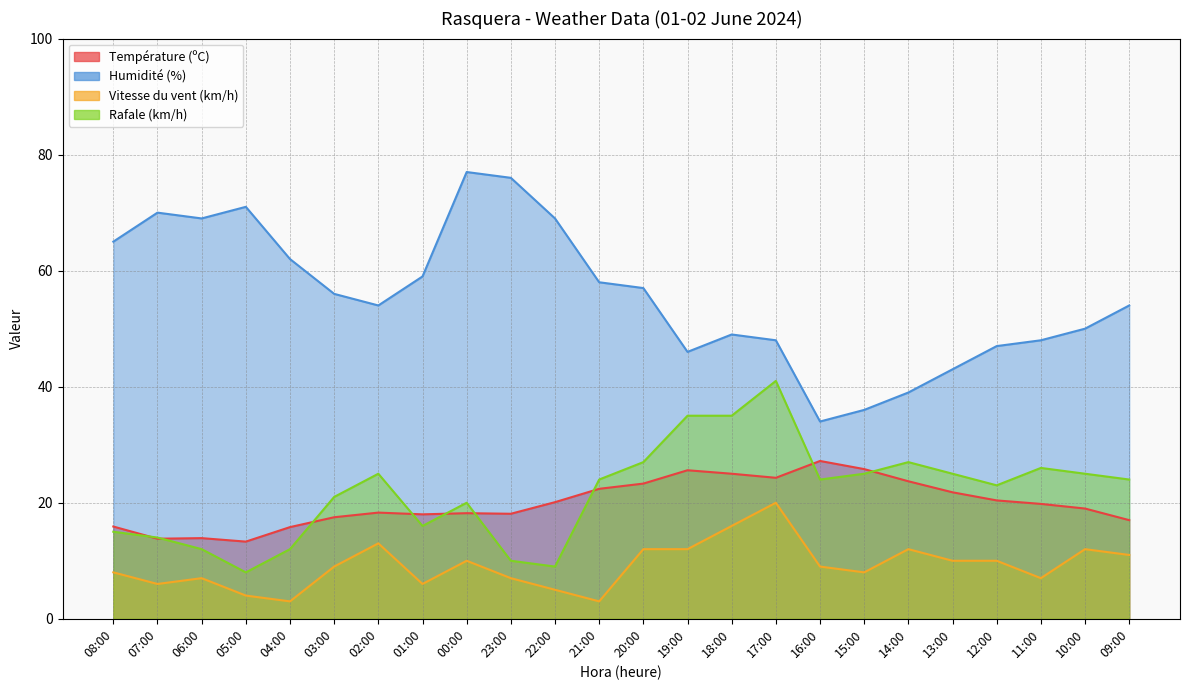

Reading left to right, extract all data points from this chart.

Température (ºC): 08:00=15.9	07:00=13.8	06:00=13.9	05:00=13.3	04:00=15.8	03:00=17.5	02:00=18.3	01:00=18.0	00:00=18.2	23:00=18.1	22:00=20.1	21:00=22.4	20:00=23.3	19:00=25.6	18:00=25.0	17:00=24.3	16:00=27.2	15:00=25.8	14:00=23.7	13:00=21.8	12:00=20.4	11:00=19.8	10:00=19.0	09:00=17.0
Humidité (%): 08:00=65.0	07:00=70.0	06:00=69.0	05:00=71.0	04:00=62.0	03:00=56.0	02:00=54.0	01:00=59.0	00:00=77.0	23:00=76.0	22:00=69.0	21:00=58.0	20:00=57.0	19:00=46.0	18:00=49.0	17:00=48.0	16:00=34.0	15:00=36.0	14:00=39.0	13:00=43.0	12:00=47.0	11:00=48.0	10:00=50.0	09:00=54.0
Vitesse du vent (km/h): 08:00=8.0	07:00=6.0	06:00=7.0	05:00=4.0	04:00=3.0	03:00=9.0	02:00=13.0	01:00=6.0	00:00=10.0	23:00=7.0	22:00=5.0	21:00=3.0	20:00=12.0	19:00=12.0	18:00=16.0	17:00=20.0	16:00=9.0	15:00=8.0	14:00=12.0	13:00=10.0	12:00=10.0	11:00=7.0	10:00=12.0	09:00=11.0
Rafale (km/h): 08:00=15.0	07:00=14.0	06:00=12.0	05:00=8.0	04:00=12.0	03:00=21.0	02:00=25.0	01:00=16.0	00:00=20.0	23:00=10.0	22:00=9.0	21:00=24.0	20:00=27.0	19:00=35.0	18:00=35.0	17:00=41.0	16:00=24.0	15:00=25.0	14:00=27.0	13:00=25.0	12:00=23.0	11:00=26.0	10:00=25.0	09:00=24.0